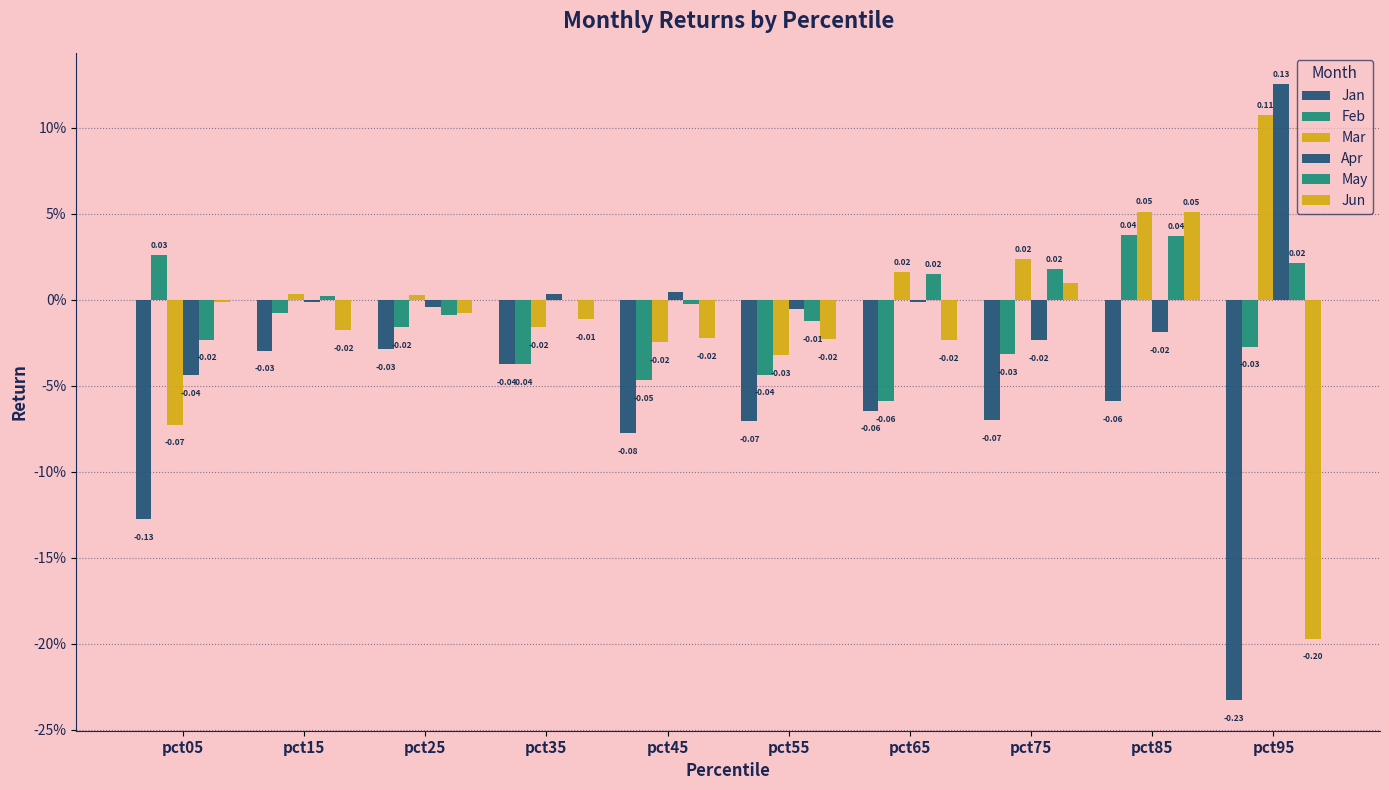

Reading right to left, extract all data points from this chart.

Jan: -0.2	-0.1	-0.1	-0.1	-0.1	-0.1	-0.0	-0.0	-0.0	-0.1
Feb: -0.0	0.0	-0.0	-0.1	-0.0	-0.0	-0.0	-0.0	-0.0	0.0
Mar: 0.1	0.1	0.0	0.0	-0.0	-0.0	-0.0	0.0	0.0	-0.1
Apr: 0.1	-0.0	-0.0	-0.0	-0.0	0.0	0.0	-0.0	-0.0	-0.0
May: 0.0	0.0	0.0	0.0	-0.0	-0.0	-0.0	-0.0	0.0	-0.0
Jun: -0.2	0.1	0.0	-0.0	-0.0	-0.0	-0.0	-0.0	-0.0	-0.0